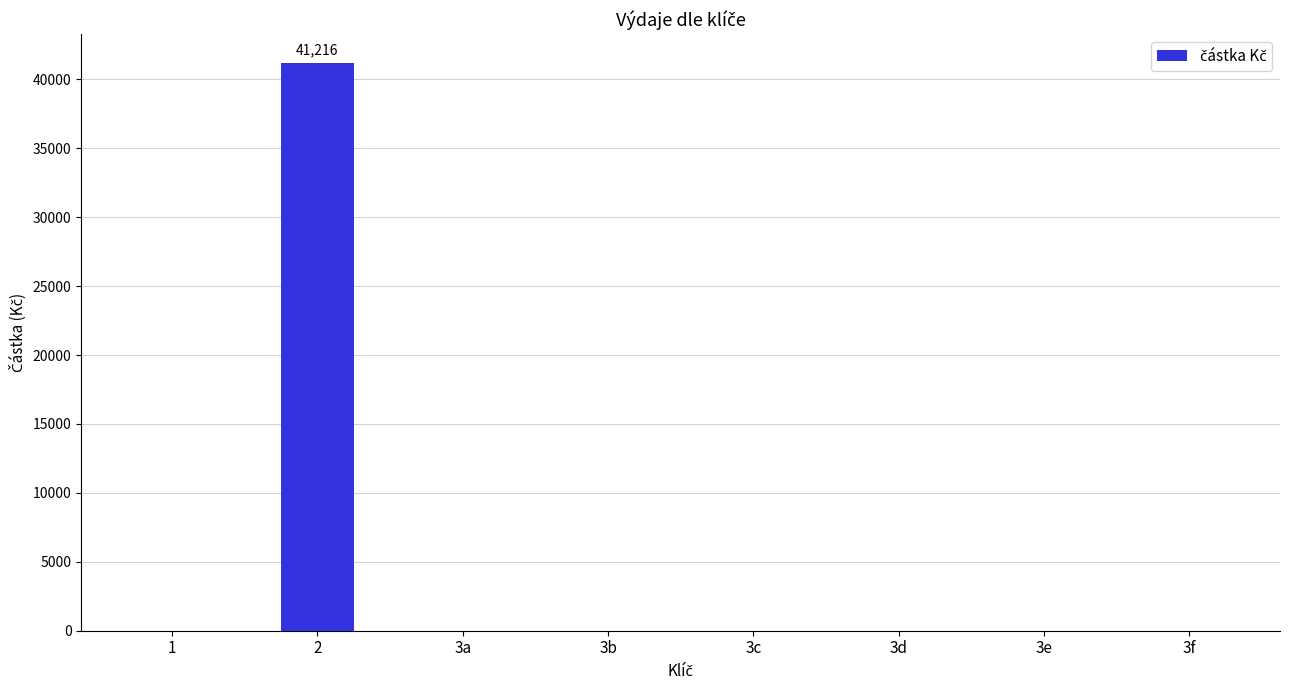

What is the maximum value shown in the chart?

41216